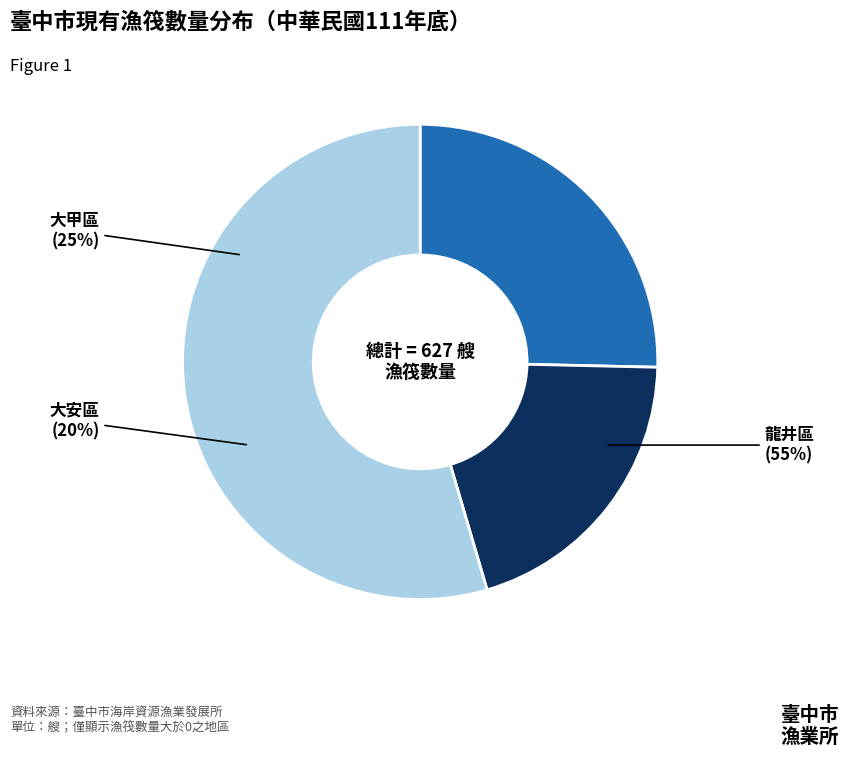

What percentage is NOT represented by 大甲區?

74.6%